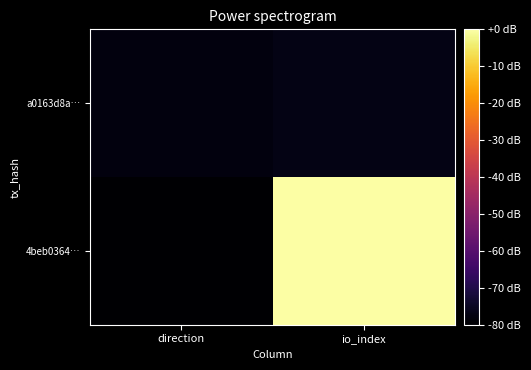

Which has a higher value, direction or io_index?

io_index